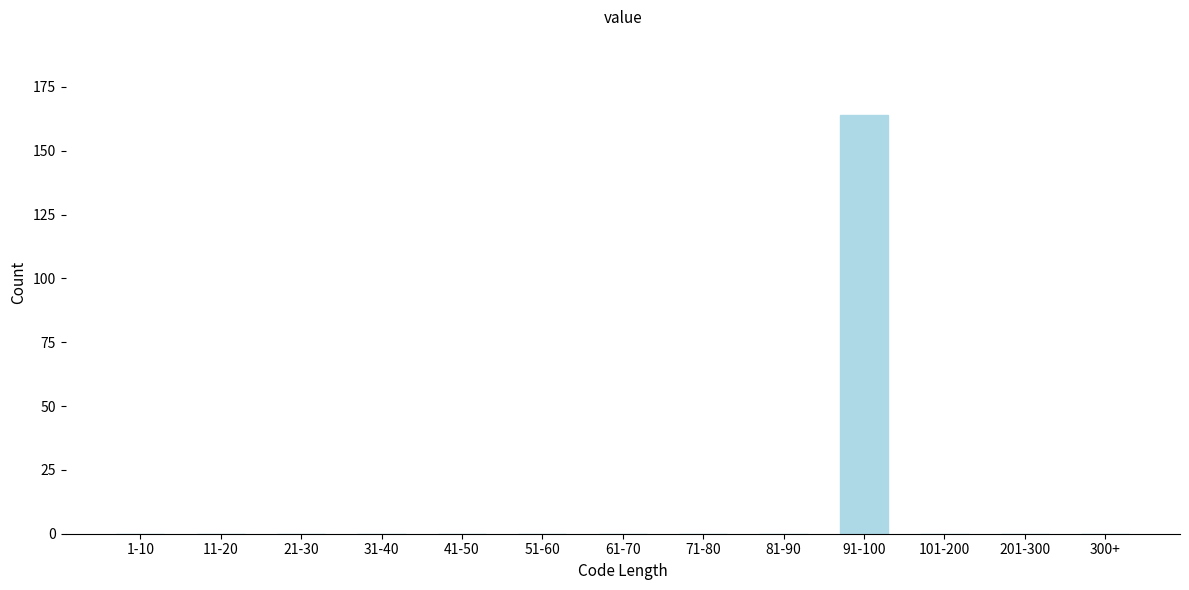

Reading left to right, extract all data points from this chart.

1-10=0	11-20=0	21-30=0	31-40=0	41-50=0	51-60=0	61-70=0	71-80=0	81-90=0	91-100=164	101-200=0	201-300=0	300+=0